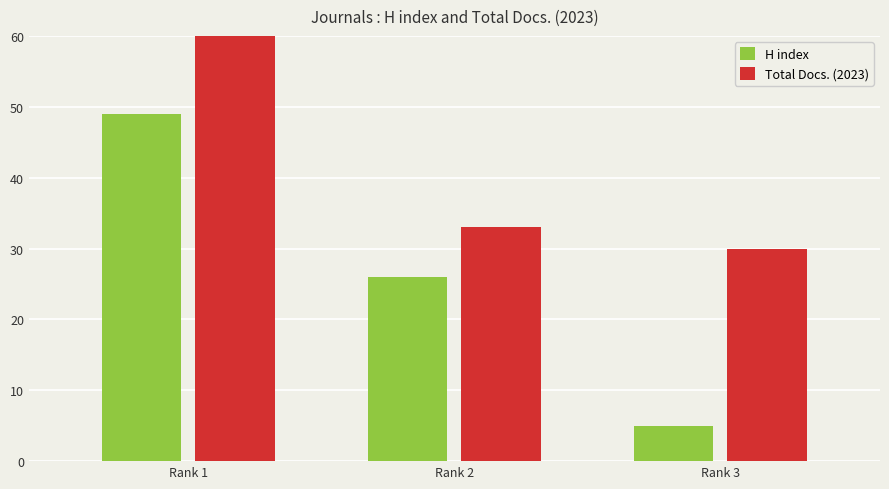

What is the sum of all H index values?

80